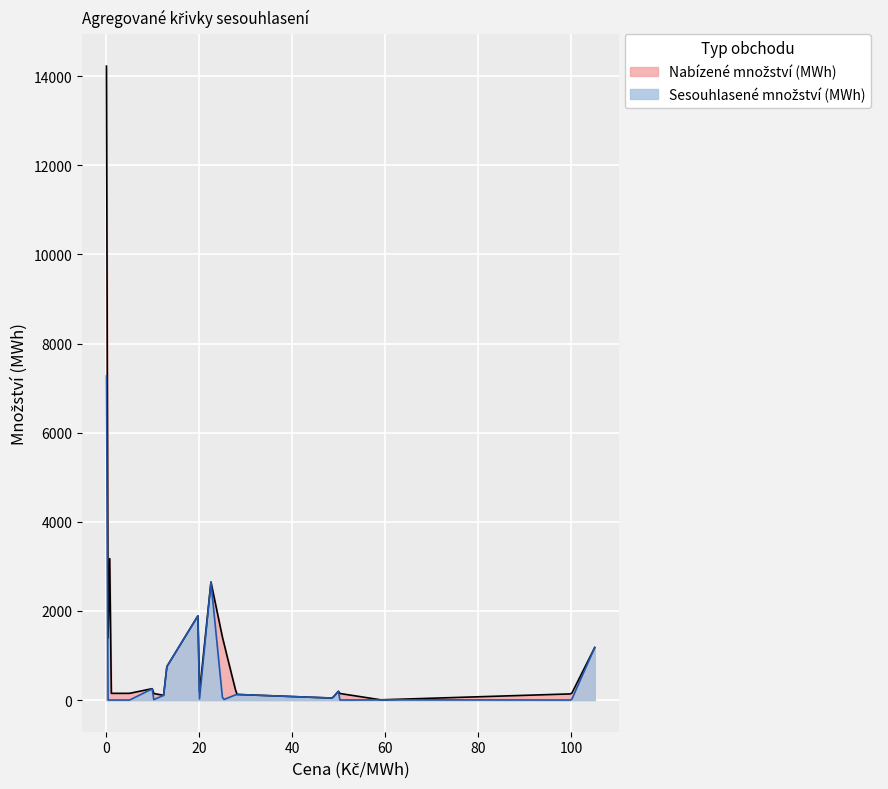

What is the maximum value shown in the chart?

14227.9